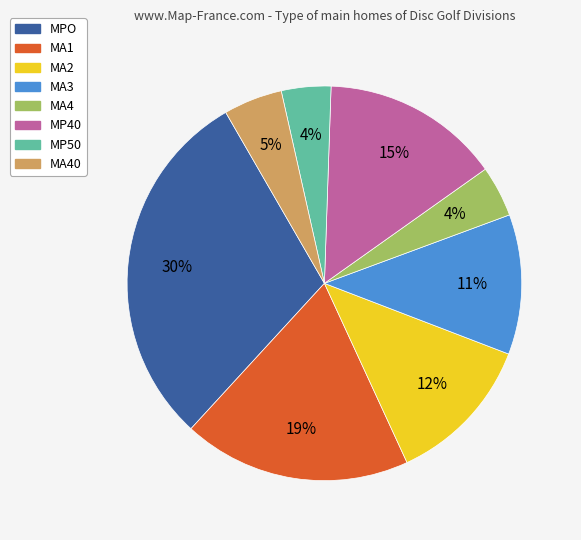

True or false: MA3 accounts for 1% of the total.

False